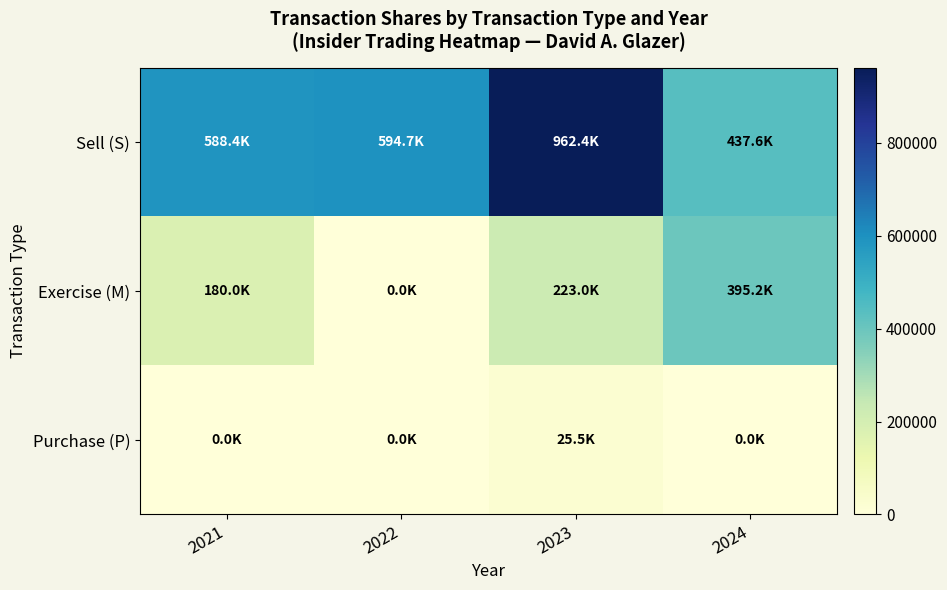

At 2023, list the series in order from smallest to largest.

Purchase (P), Exercise (M), Sell (S)